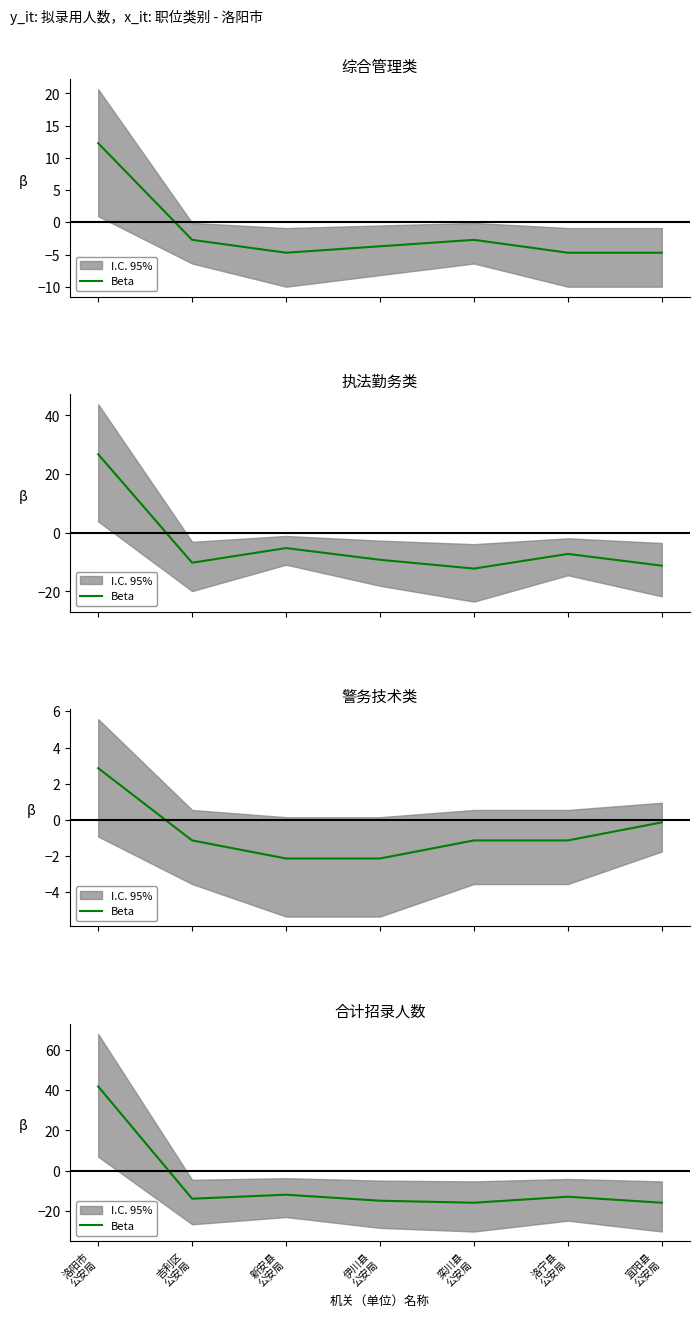

What is the greatest value displayed?

41.9